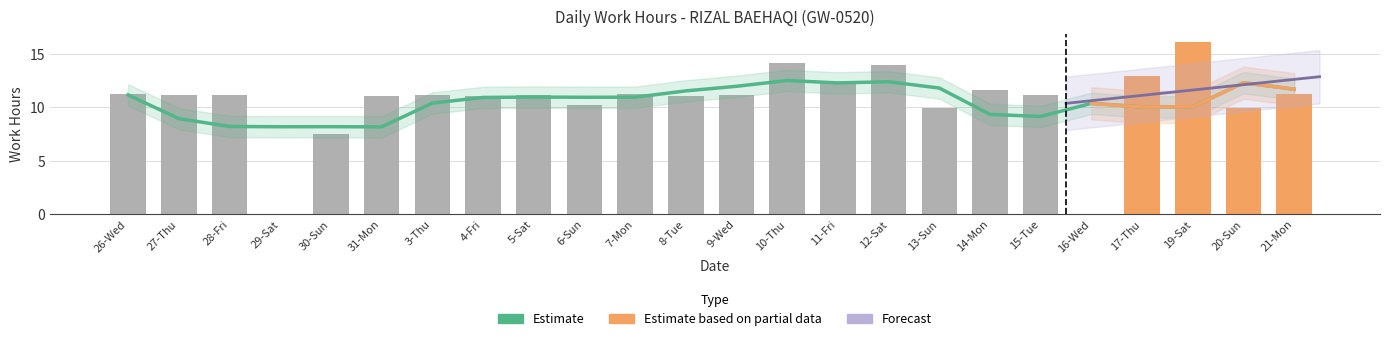

At which label is the value closest to 8?

30-Sun